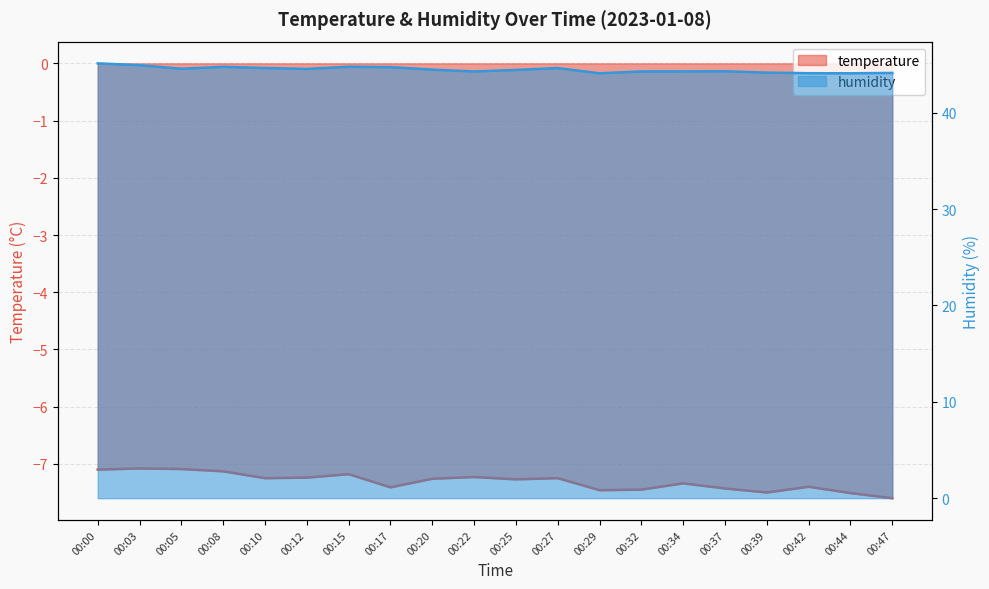

What is the highest value of the humidity series?

45.1